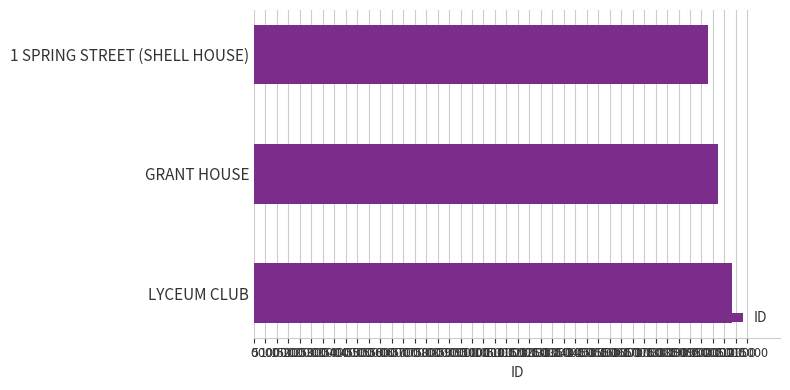

What is the change in value from 1 SPRING STREET (SHELL HOUSE) to LYCEUM CLUB?

+10419